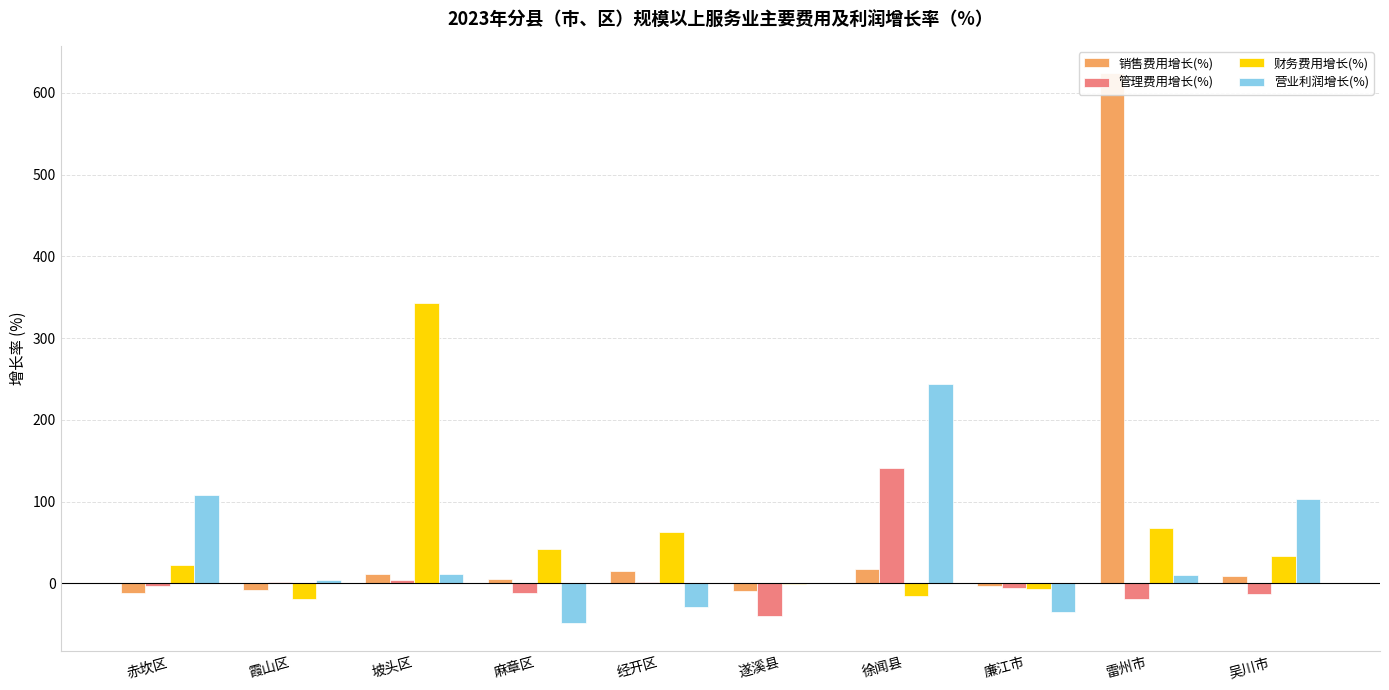

What is the value of the 财务费用增长(%) bar at the 6th from the left?

-0.2